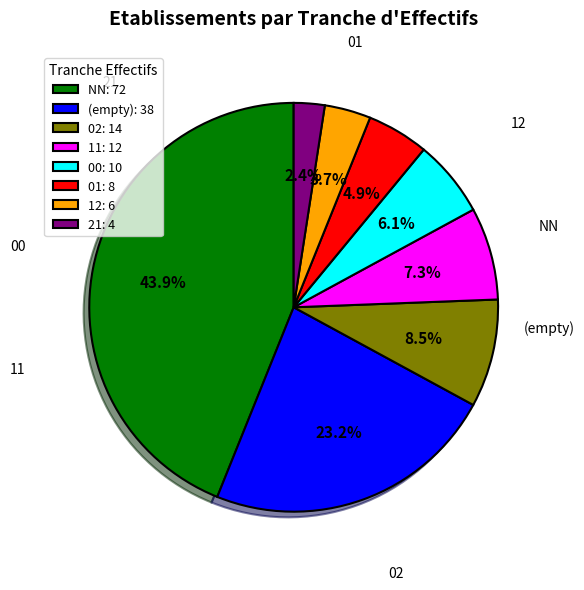

Rank the categories by value from highest to lowest.

NN: 72, (empty): 38, 02: 14, 11: 12, 00: 10, 01: 8, 12: 6, 21: 4